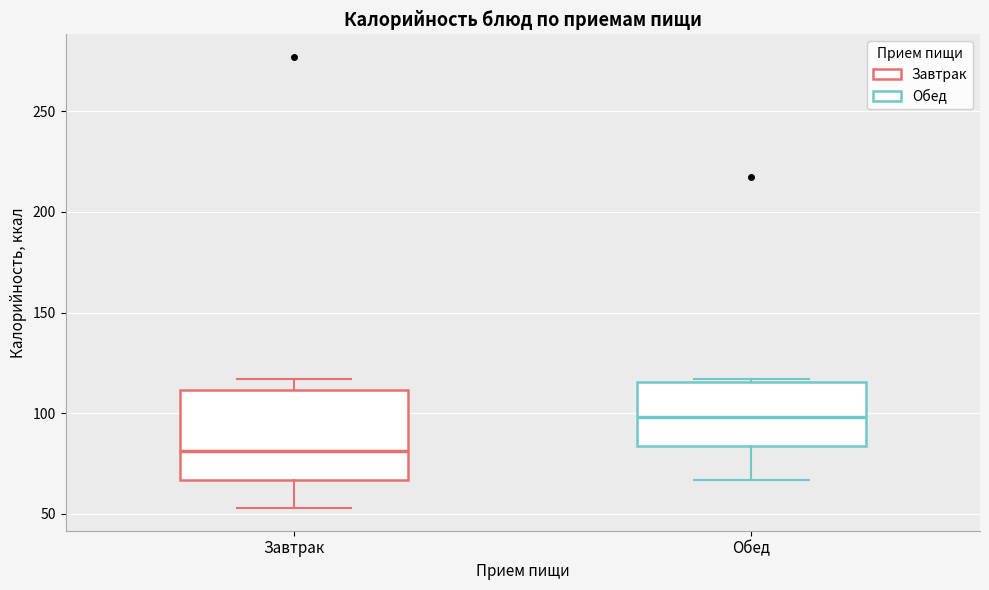

Where is the upper edge of the box for Завтрак on the y-axis? The values are not printed on the chart, so give them approximately, as read against the axis.

110